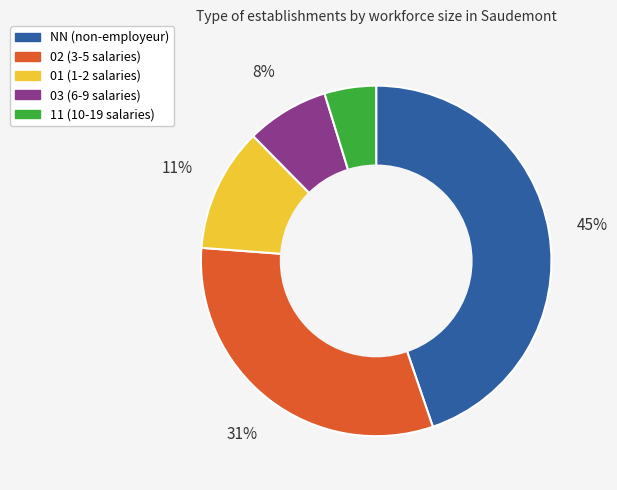

Which has a higher value, NN (non-employeur) or 11 (10-19 salaries)?

NN (non-employeur)